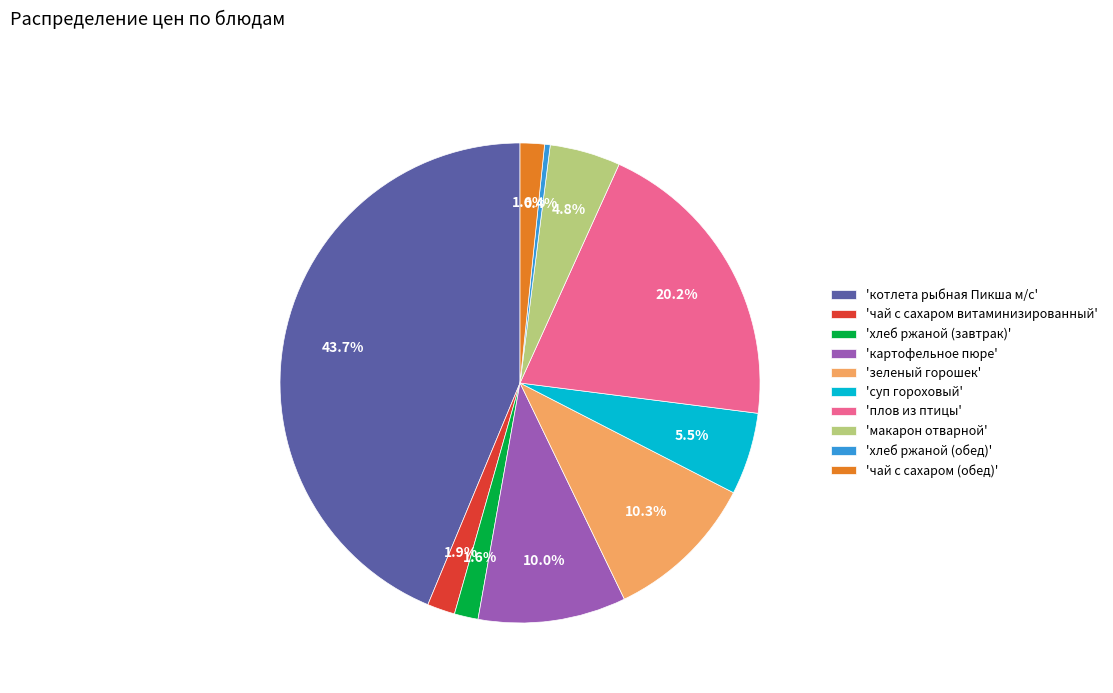

Count the number of slices in the pie.

10